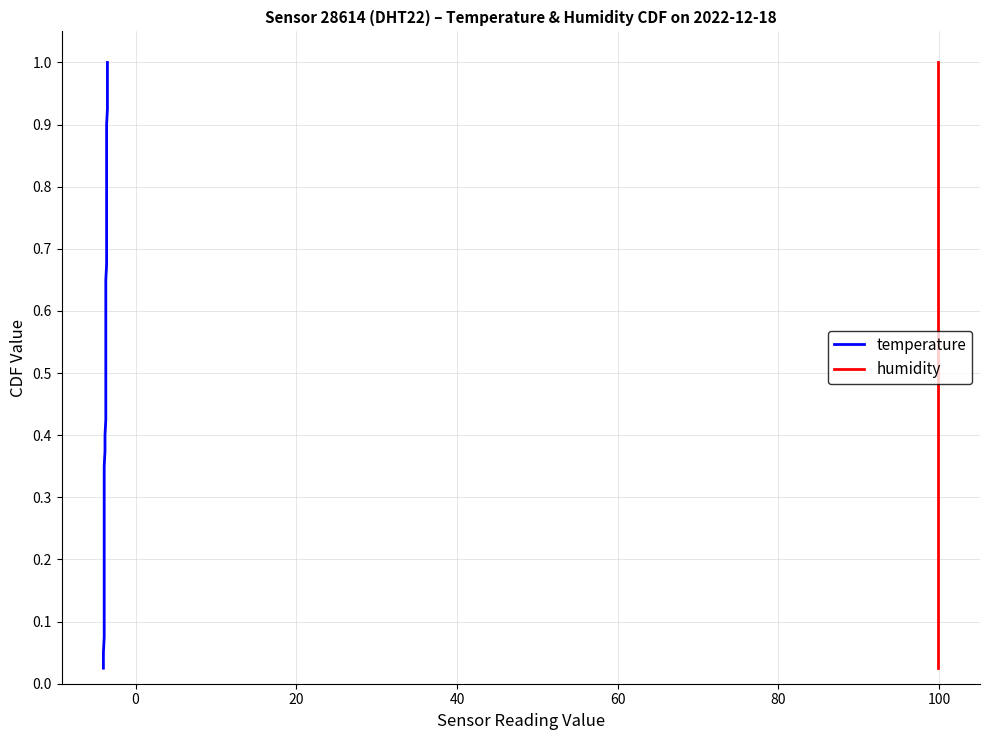

List the series in order of their peak value, lowest first.

temperature, humidity